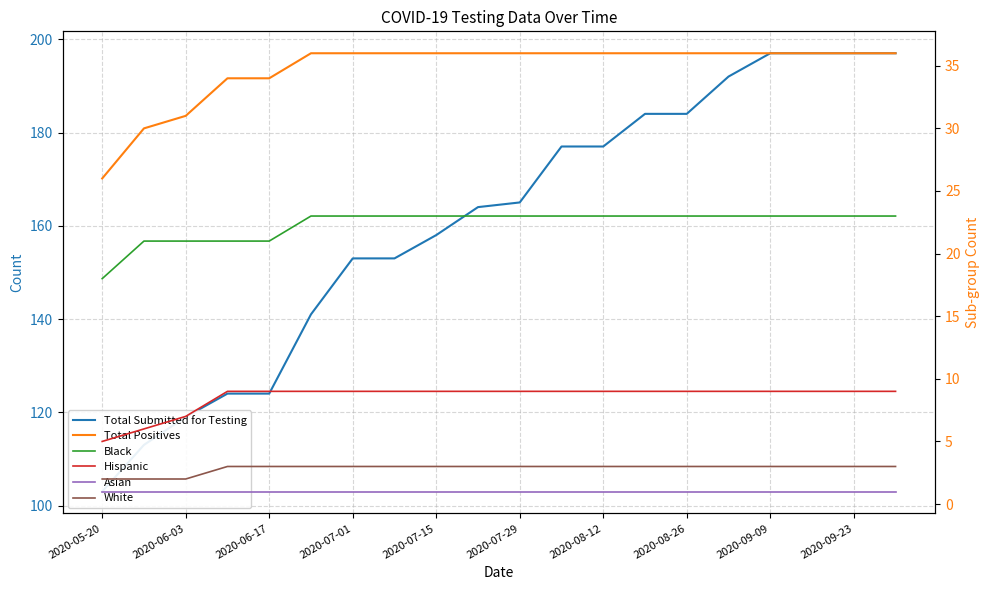

True or false: Hispanic and Total Positives intersect in this chart.

False